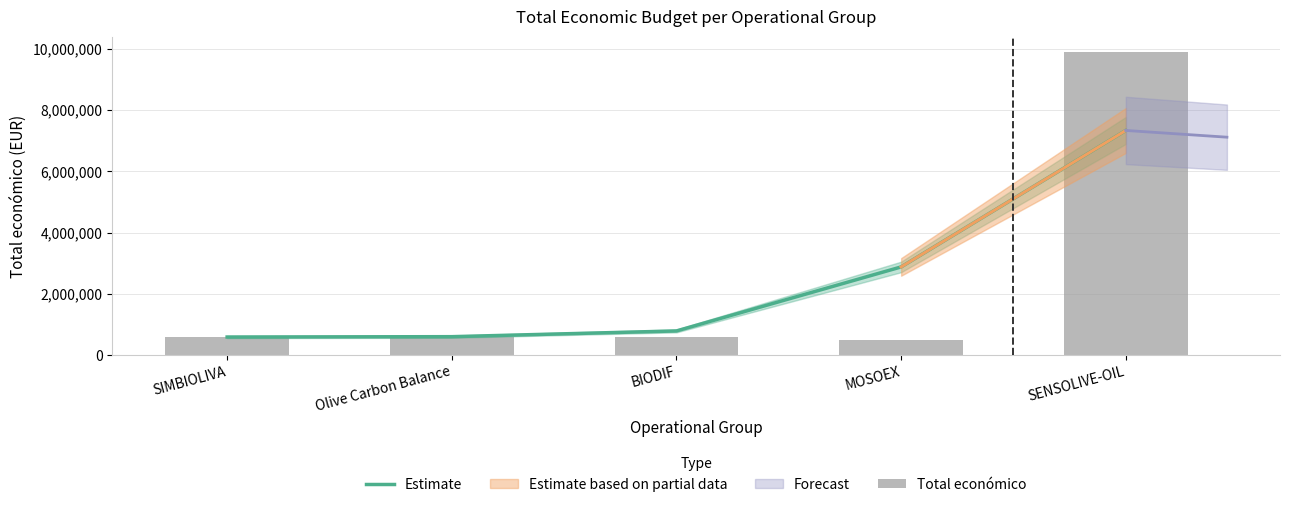

What is the sum of the Estimate values at BIODIF and Olive Carbon Balance?

1380512.0